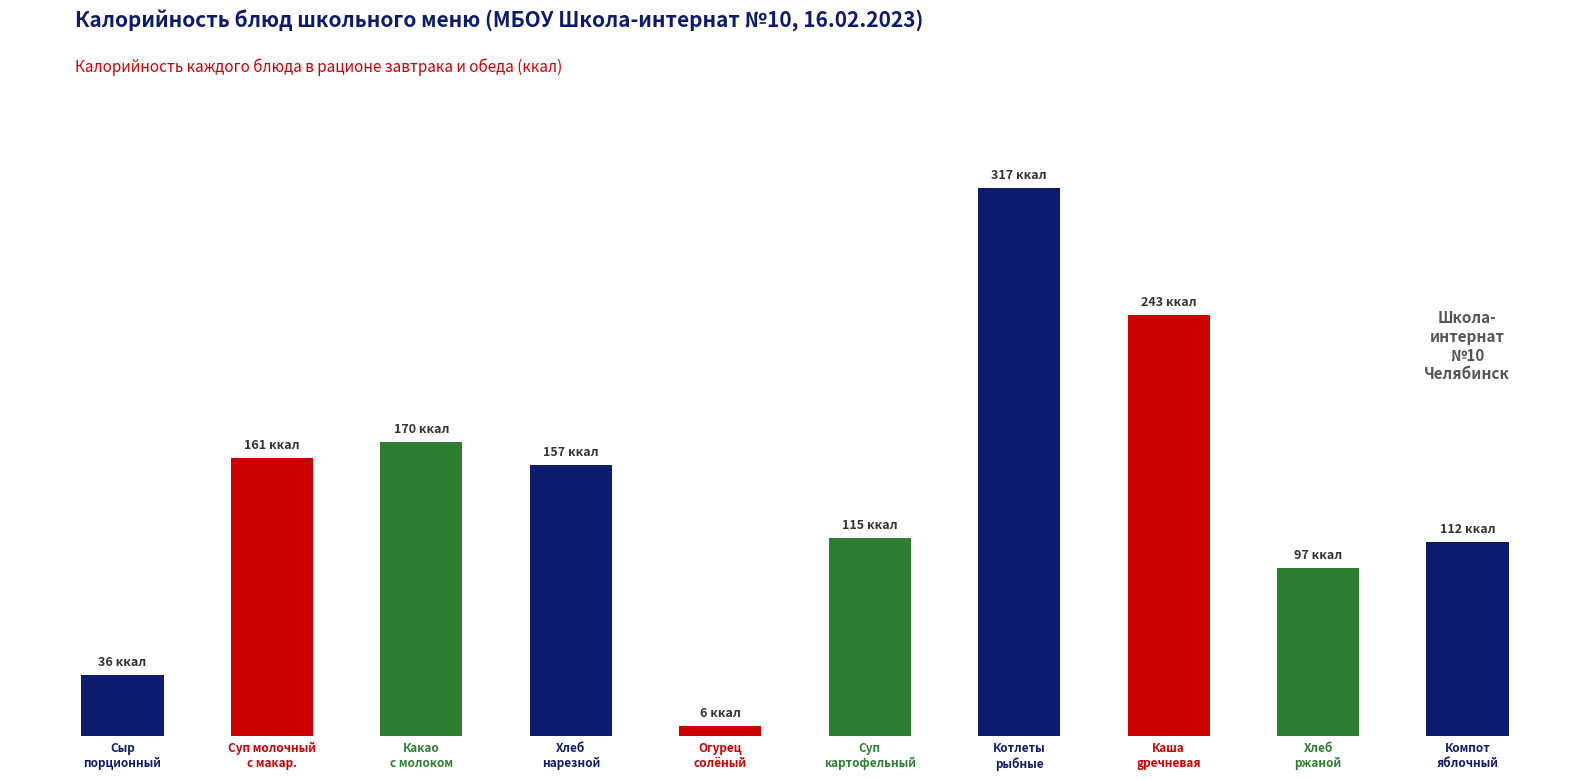

What is the label of the 7th bar from the right?

Хлеб
нарезной